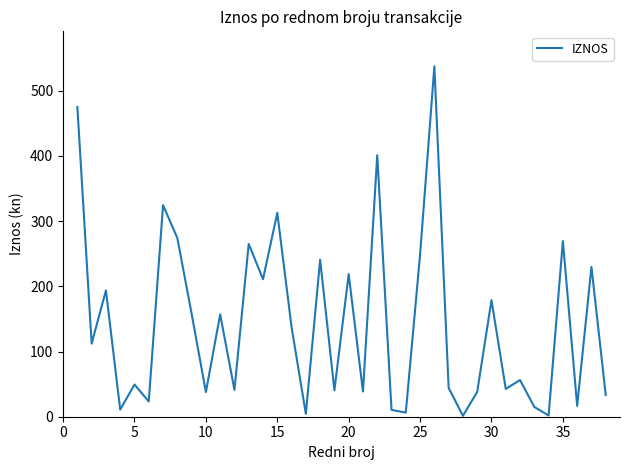

What is the greatest value displayed?

537.5